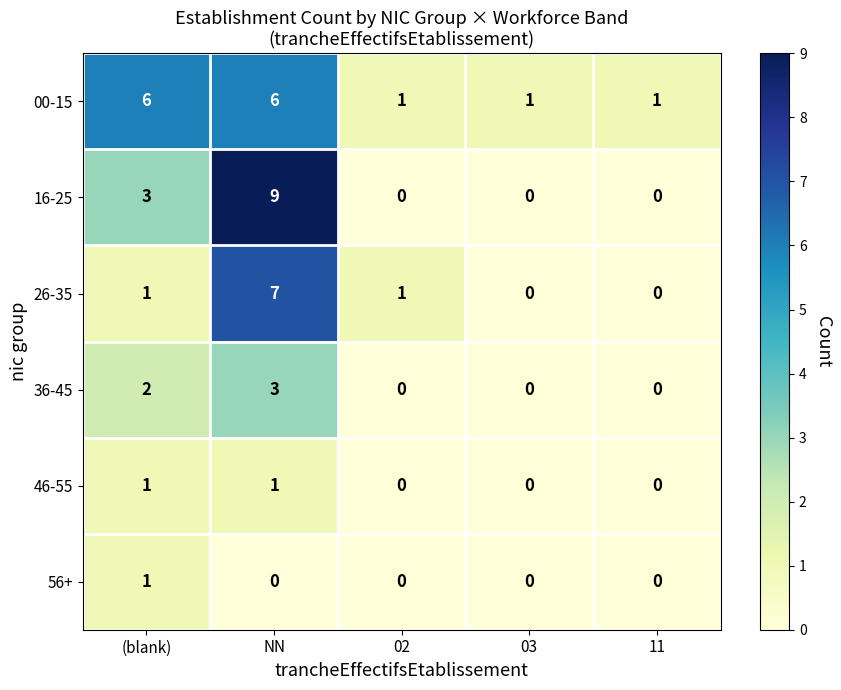

Which series has the largest range (max minus min)?

16-25